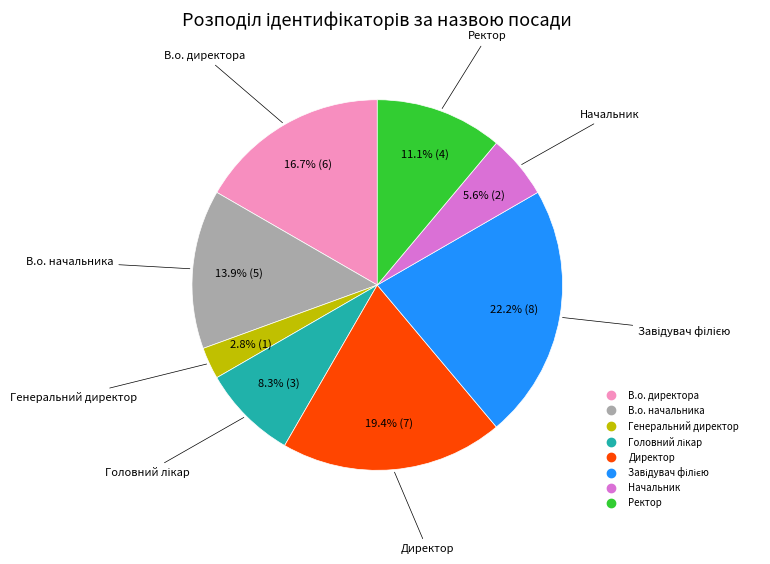

What percentage is NOT represented by В.о. директора?

83.3%